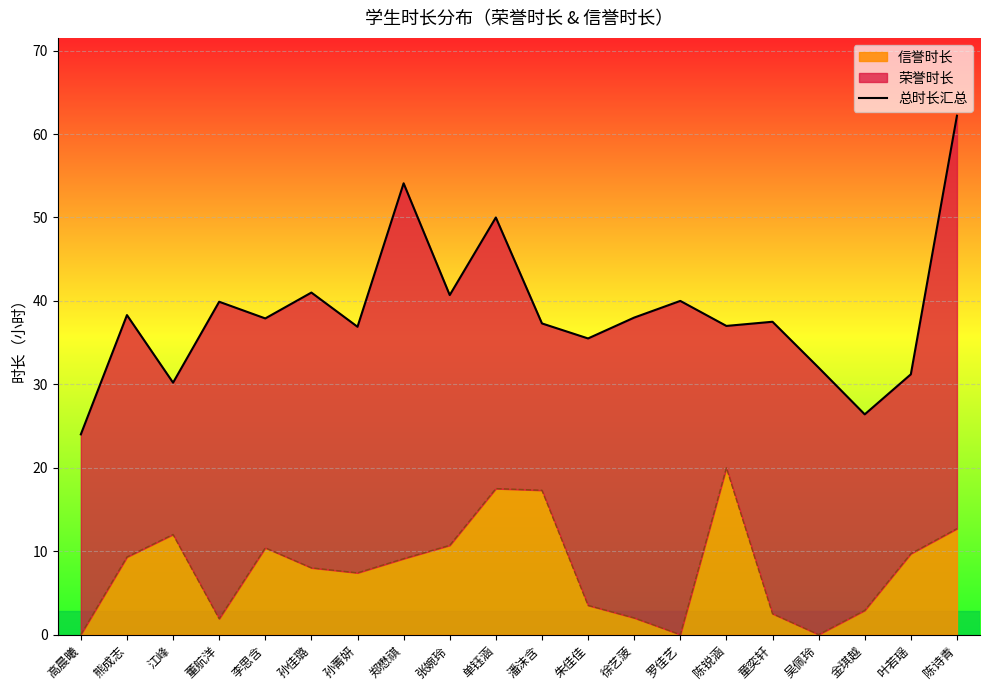

What is the ratio of the value at 徐艺菠 to the value at 李思含?

1.0